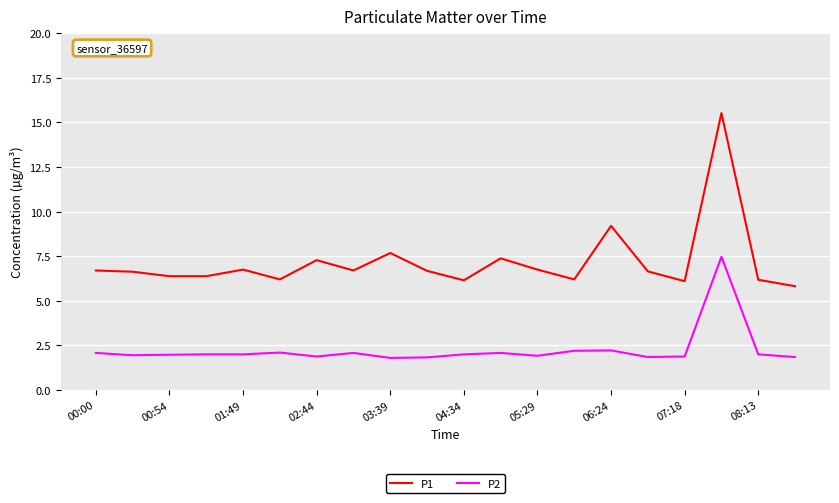

What is the difference between the maximum and minimum values in the P2 series?

5.7